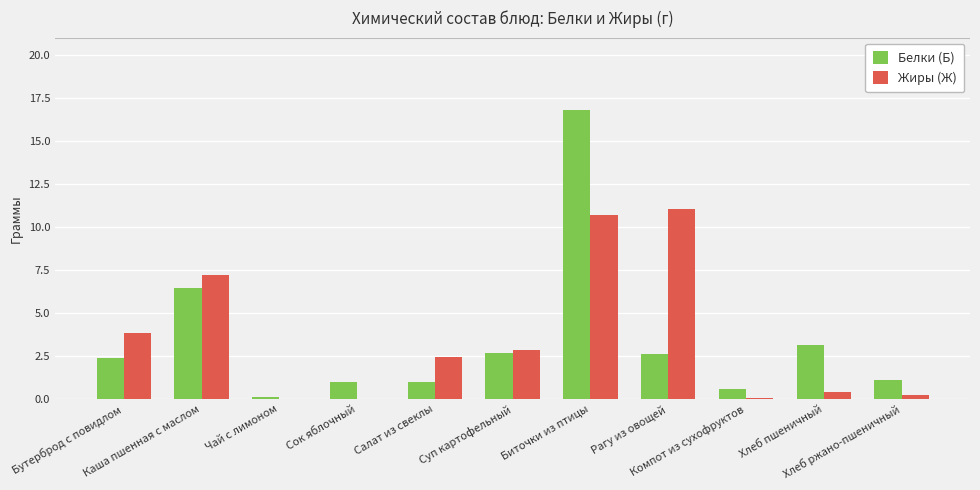

Is the value of Белки (Б) at Рагу из овощей greater than the value of Жиры (Ж) at Каша пшенная с маслом?

No